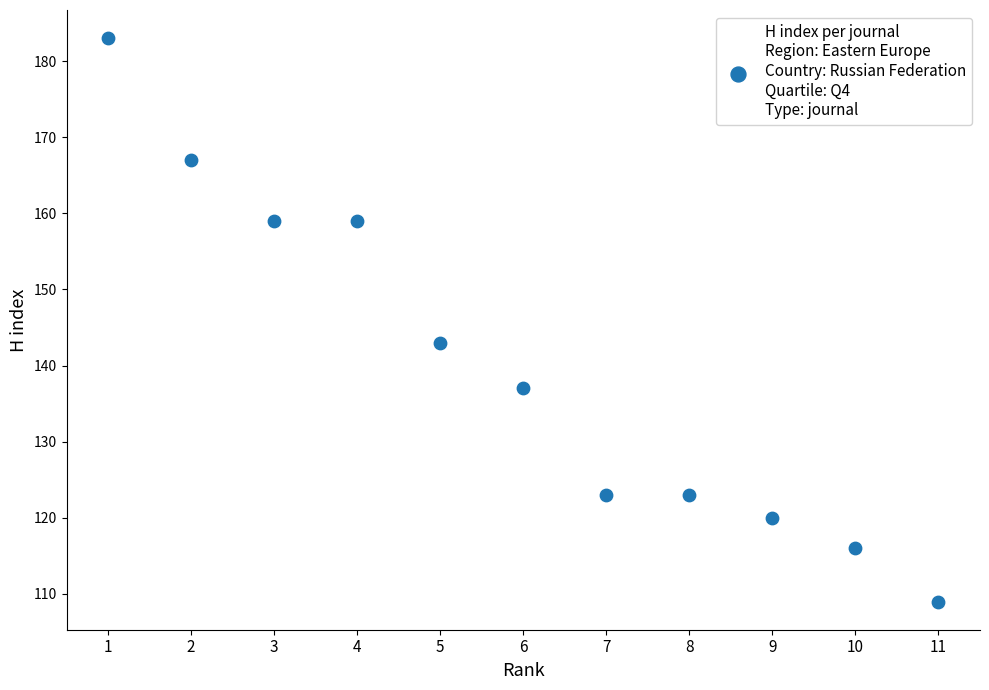

What Y value in the scatter plot is closest to 146?

143